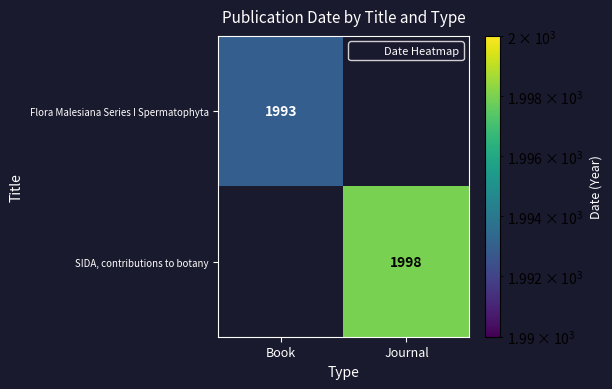

List the labels in order of SIDA, contributions to botany value, smallest first.

Book, Journal